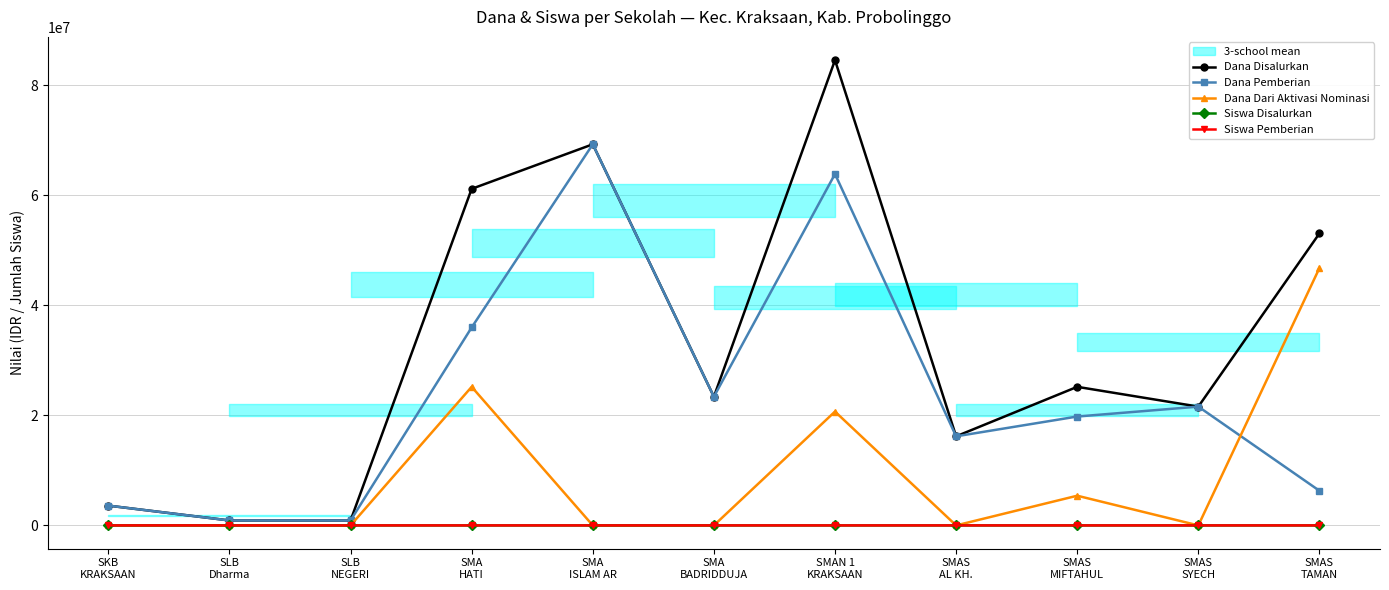

Does the chart have visible grid lines?

Yes